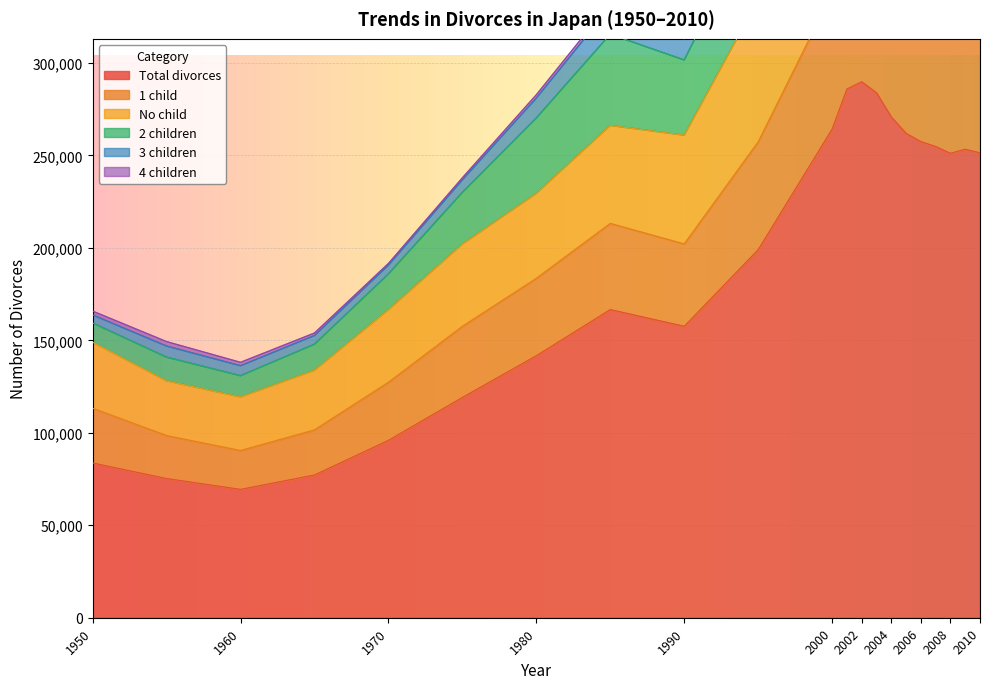

The value of Total divorces at 2010 is 406004. True or false?

False